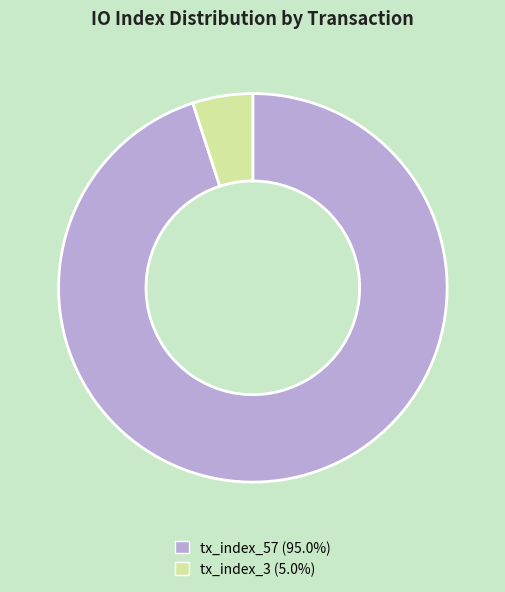

Between tx_index_57 and tx_index_3, which is larger?

tx_index_57